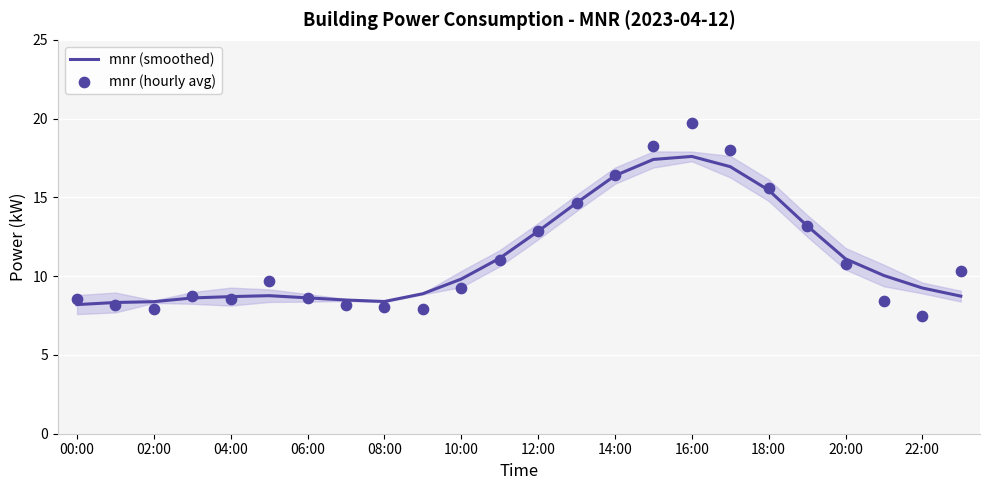

Which series reaches the minimum Y coordinate?

mnr (hourly avg)